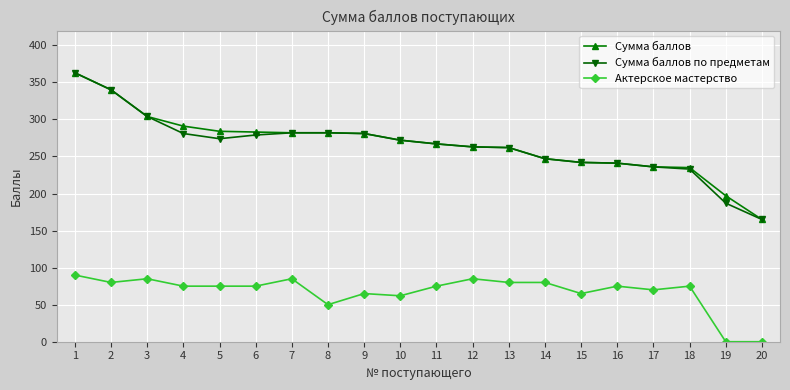

The value of Сумма баллов at 10 is 167. True or false?

False